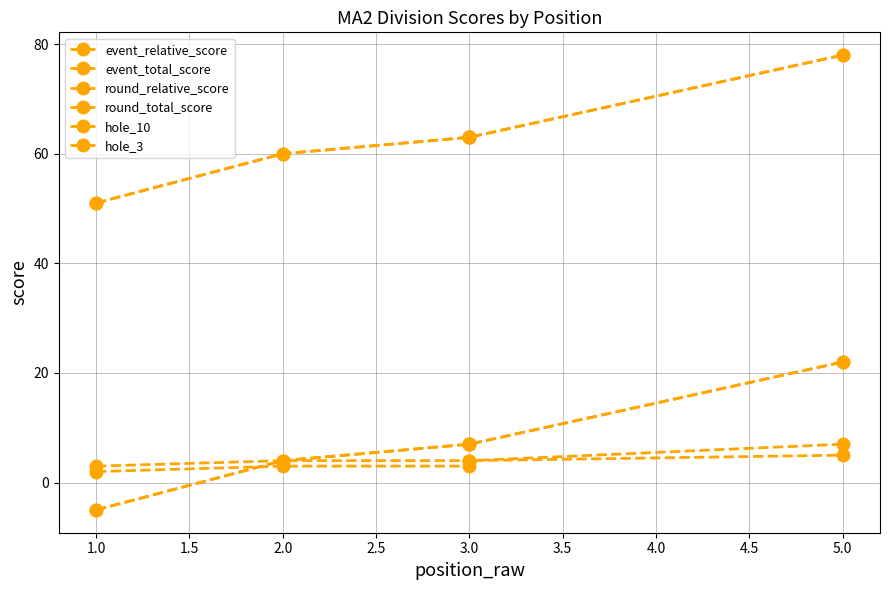

True or false: event_total_score and hole_3 intersect in this chart.

False